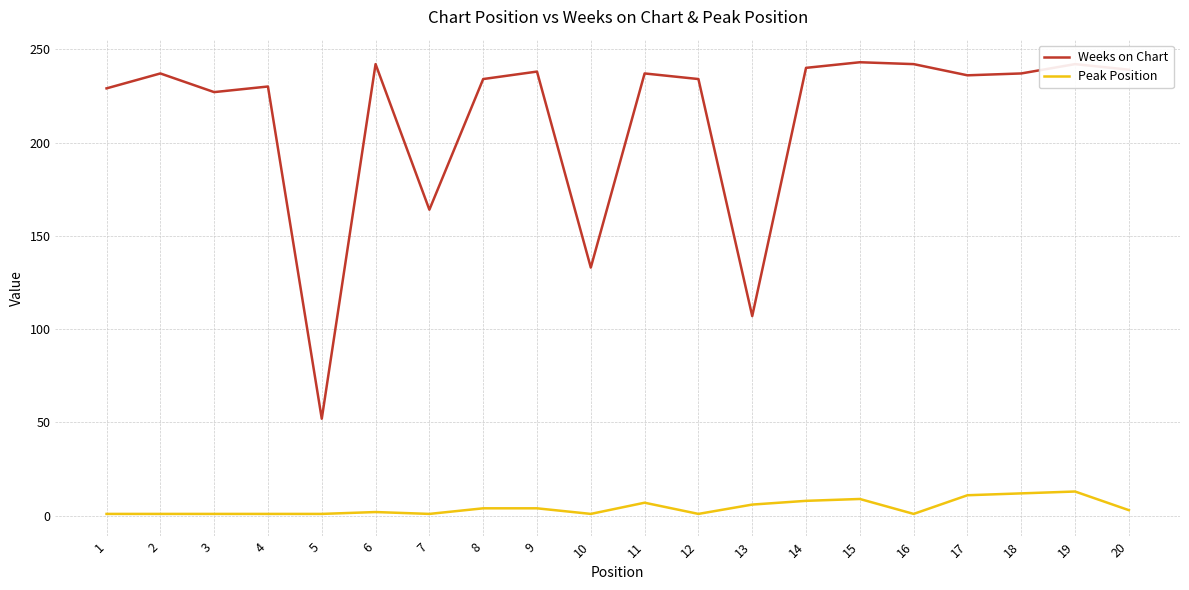

What is the maximum value shown in the chart?

243